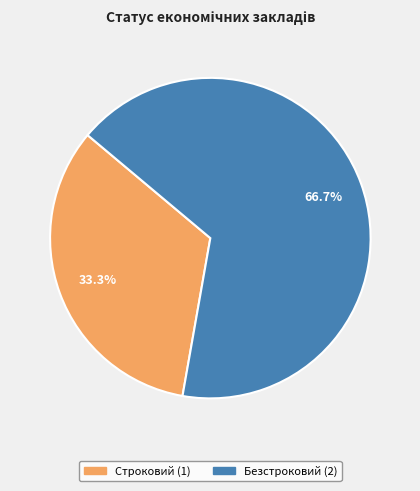

True or false: Строковий accounts for 21% of the total.

False